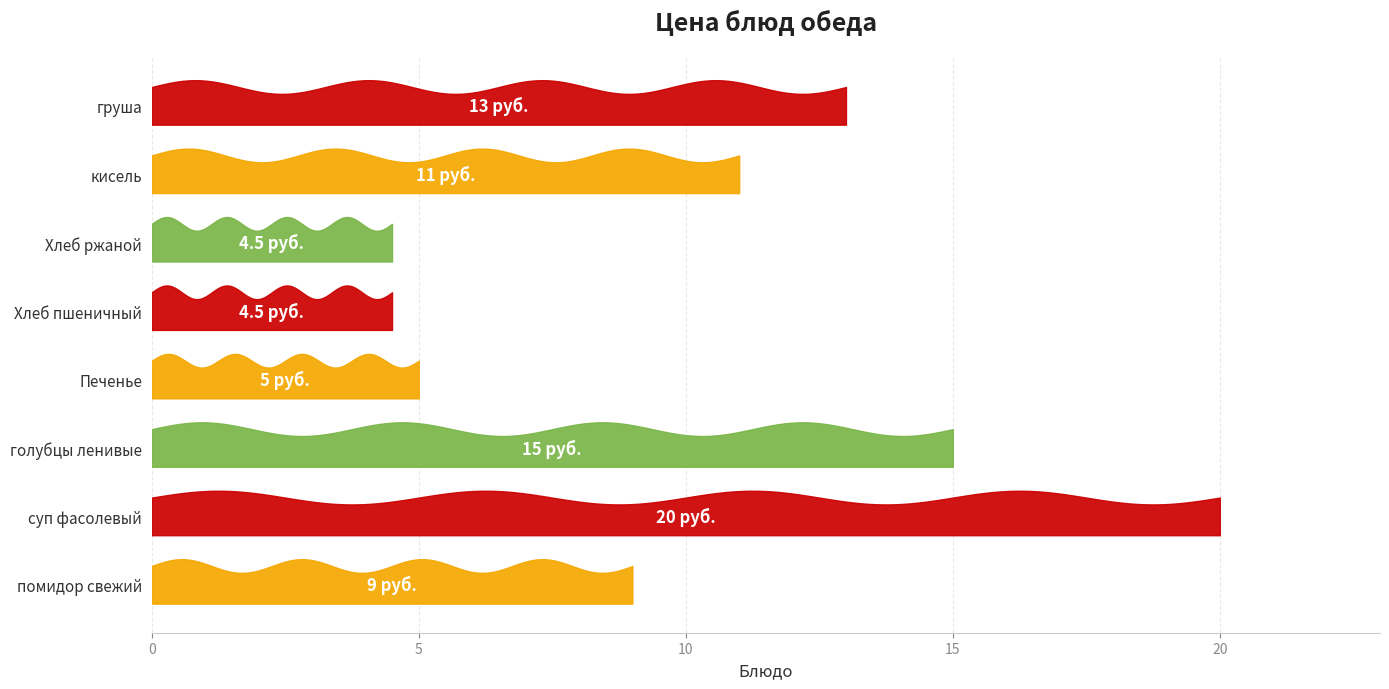

Reading right to left, what are all the values shown in this chart?

груша=13.0	кисель=11.0	Хлеб ржаной=4.5	Хлеб пшеничный=4.5	Печенье=5.0	голубцы ленивые=15.0	суп фасолевый=20.0	помидор свежий=9.0